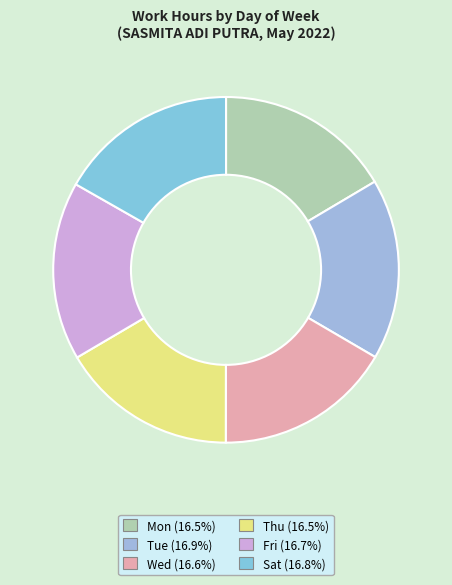

To the nearest percent, what percentage of the pie is Thu?

17%